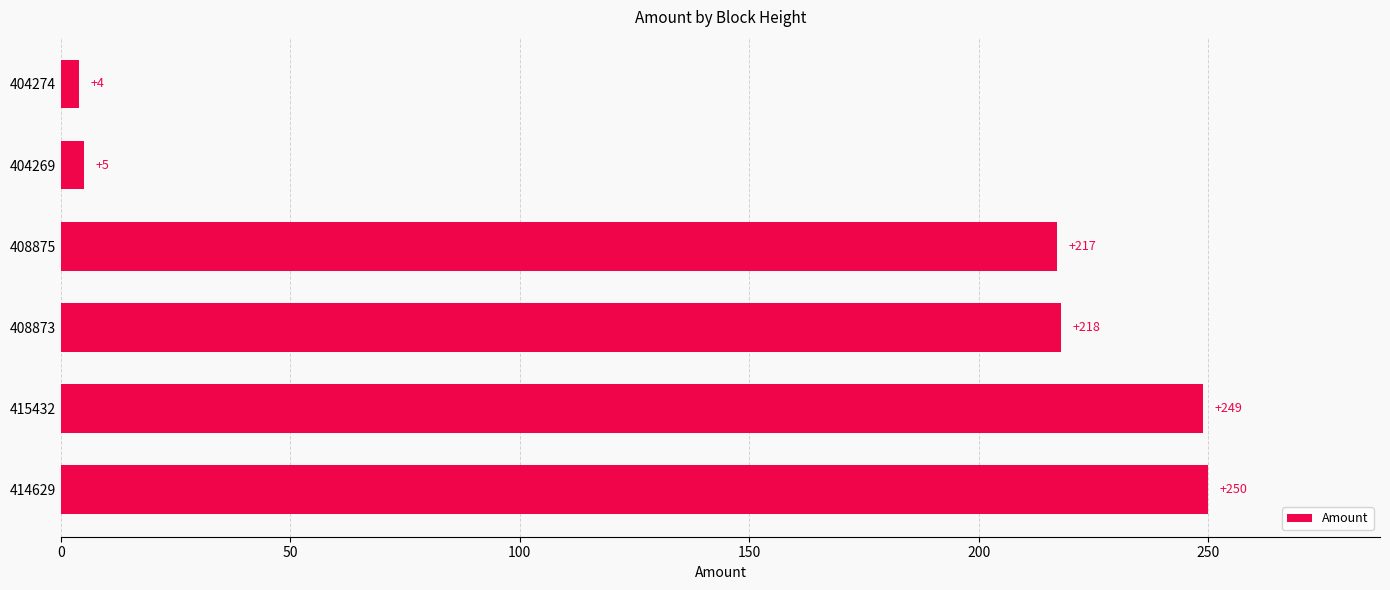

List the labels in order of value, largest first.

414629, 415432, 408873, 408875, 404269, 404274